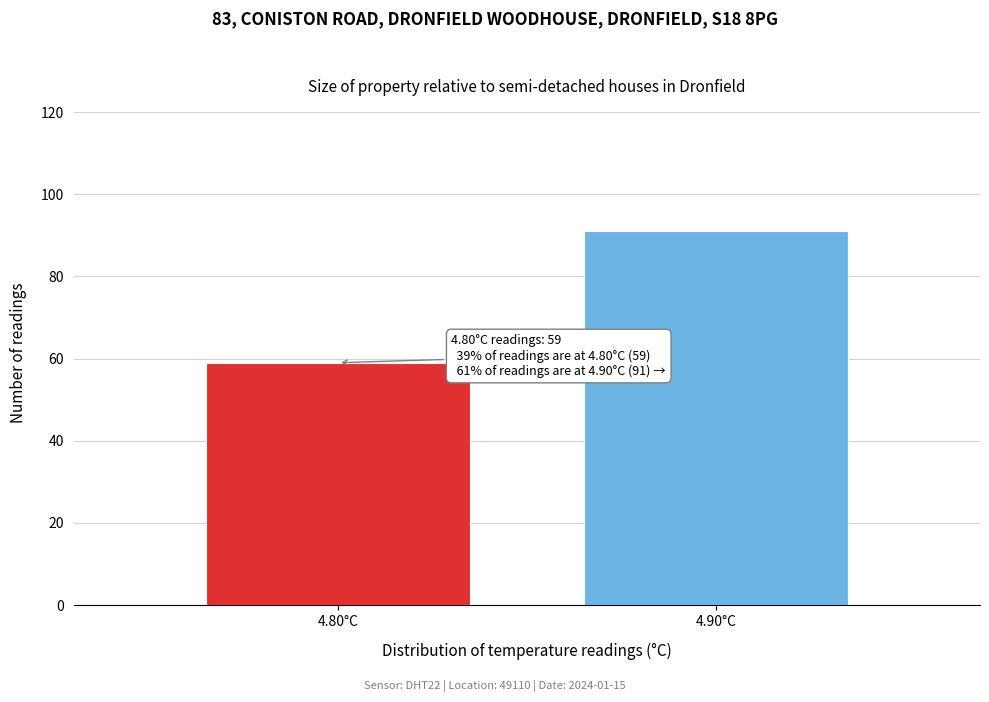

Reading left to right, extract all data points from this chart.

59	91